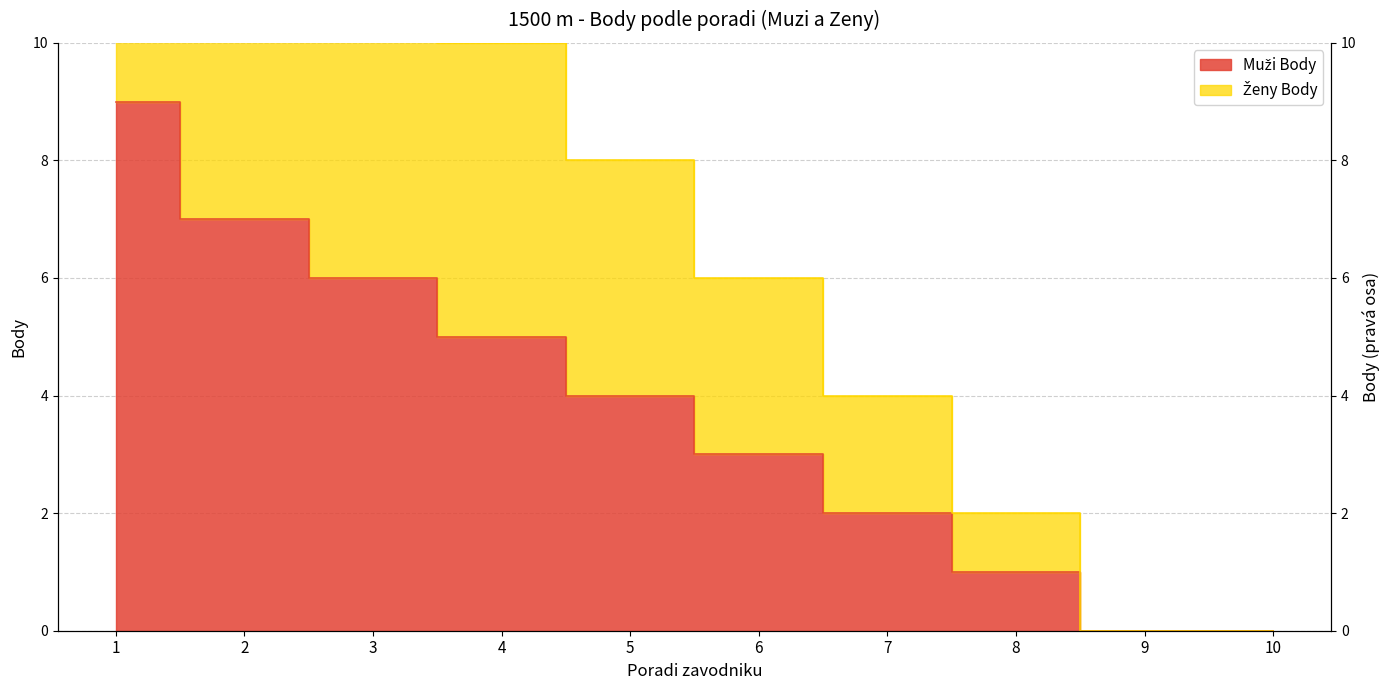

At which label is Zeny_Body closest to 9?

4